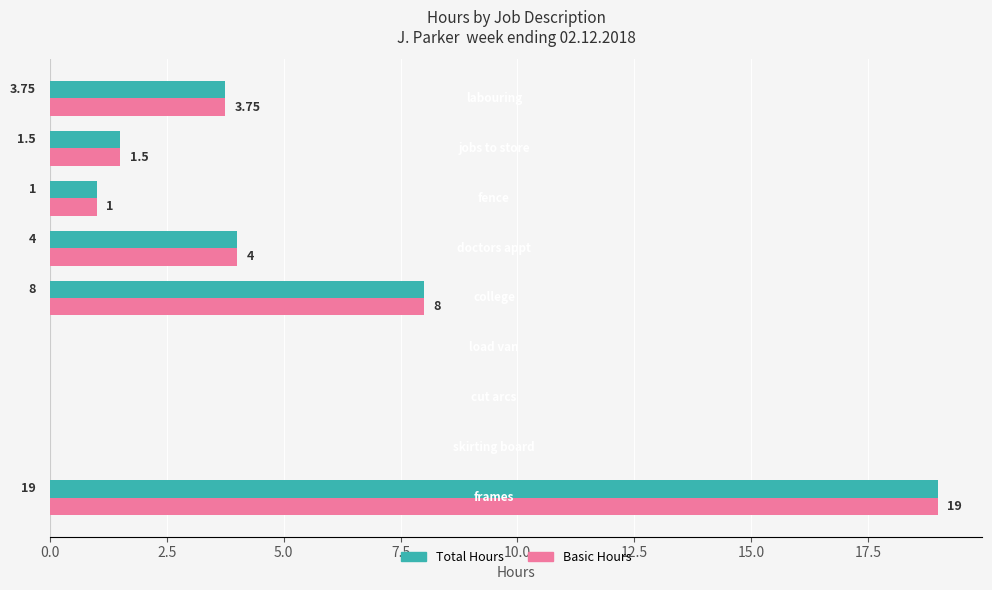

Count the number of categories in the chart.

9